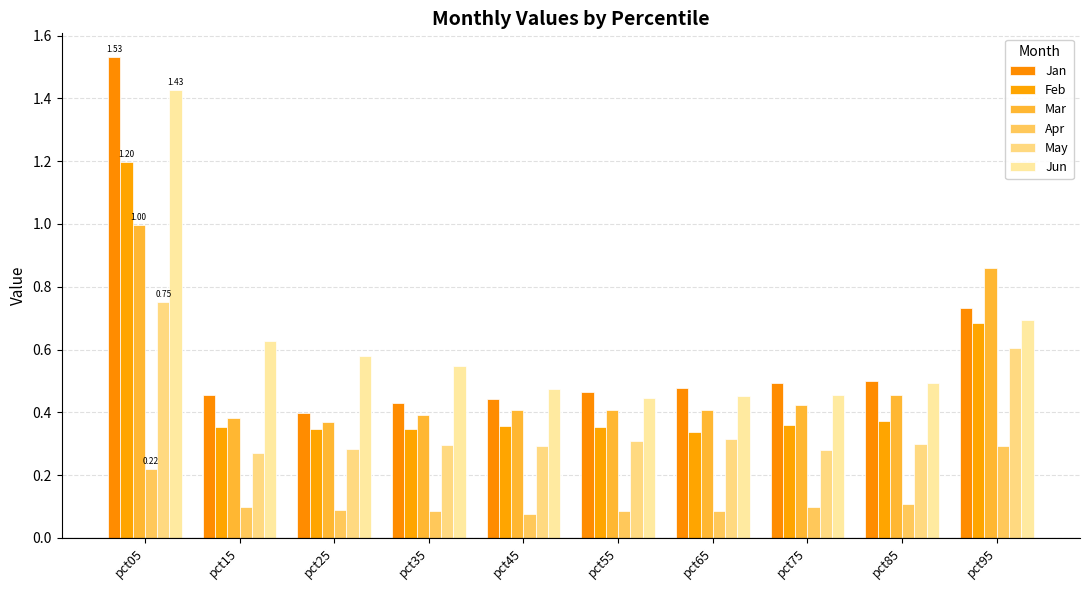

How many series are shown in this chart?

6